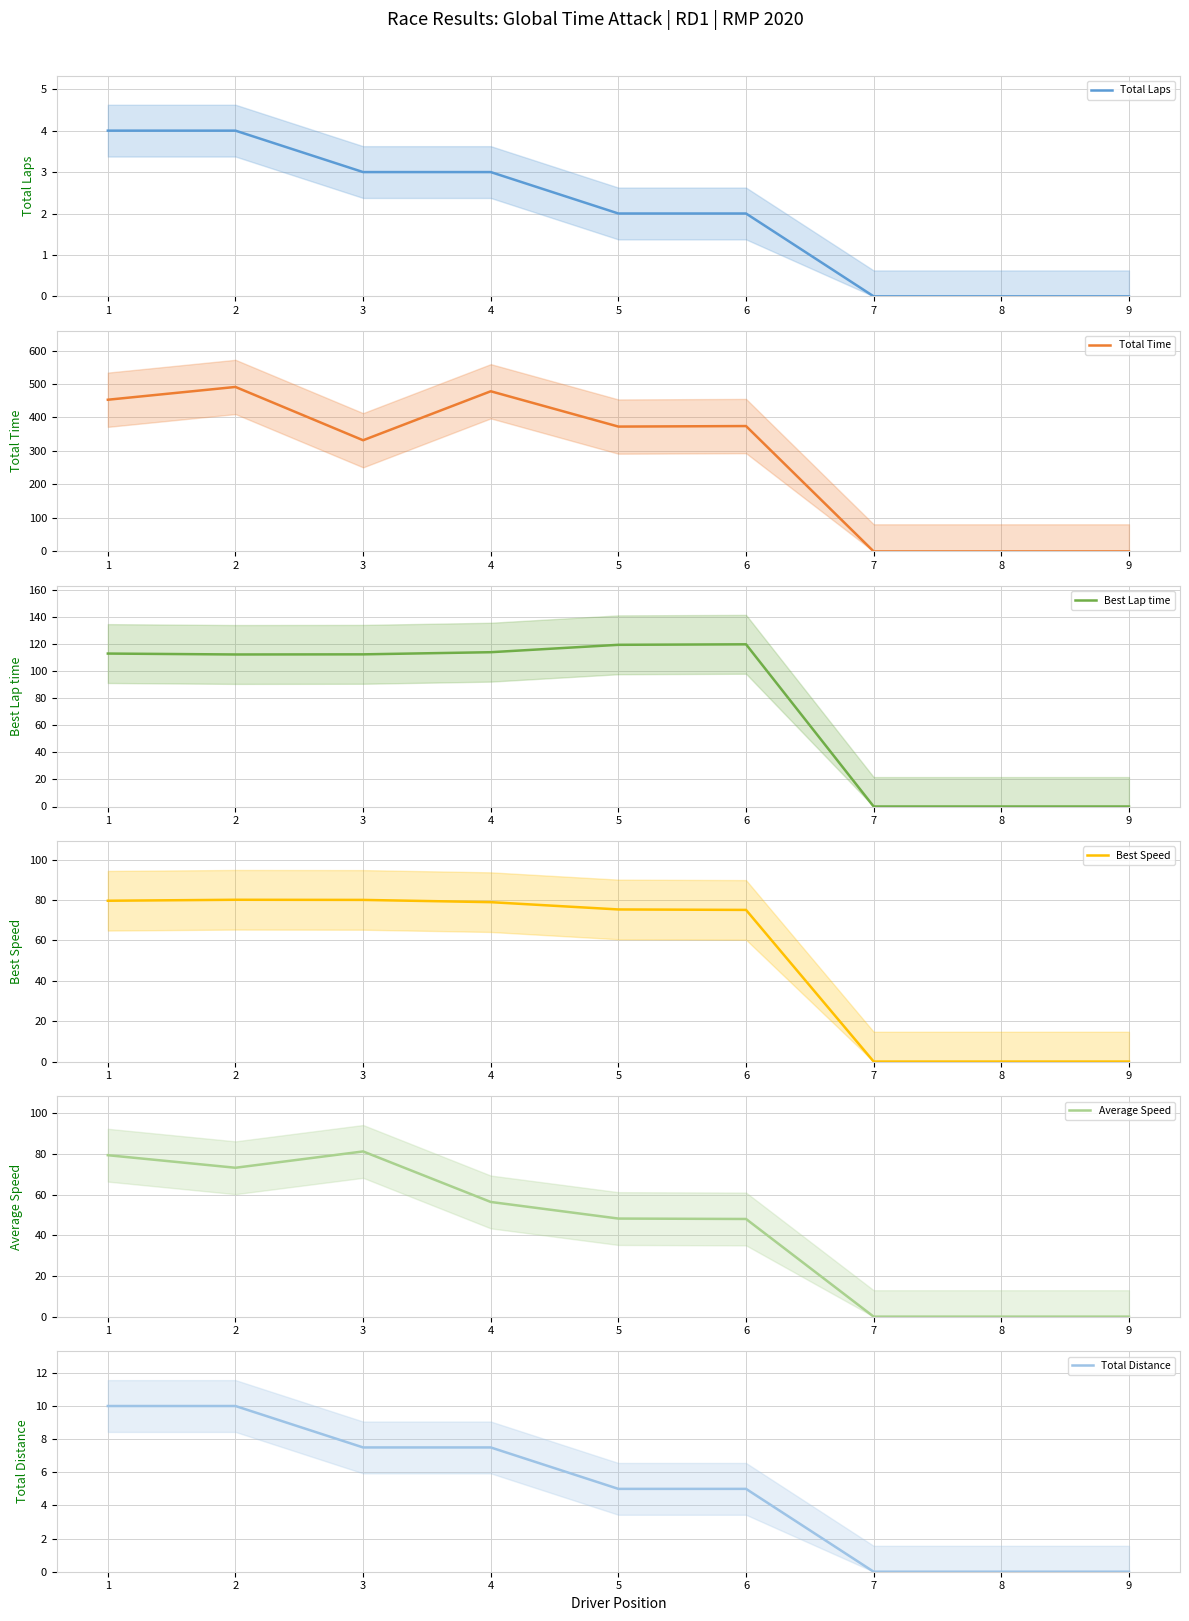

Reading left to right, transcribe all the data shown in this chart.

Total Laps: 4.0	4.0	3.0	3.0	2.0	2.0	0.0	0.0	0.0
Total Time: 453.0	491.2	332.0	478.3	372.8	374.4	0.0	0.0	0.0
Best Lap time: 113.0	112.3	112.4	114.0	119.4	119.8	0.0	0.0	0.0
Best Speed: 79.7	80.1	80.1	79.0	75.4	75.1	0.0	0.0	0.0
Average Speed: 79.5	73.3	81.3	56.5	48.3	48.1	0.0	0.0	0.0
Total Distance: 10.0	10.0	7.5	7.5	5.0	5.0	0.0	0.0	0.0